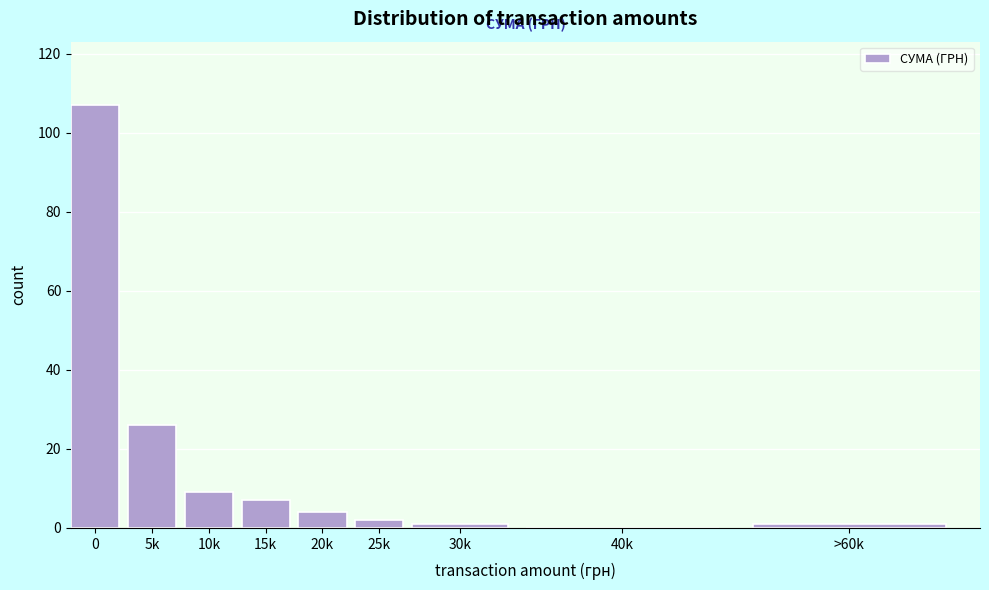

Reading left to right, transcribe all the data shown in this chart.

0=107	5k=26	10k=9	15k=7	20k=4	25k=2	30k=1	40k=0	>60k=1